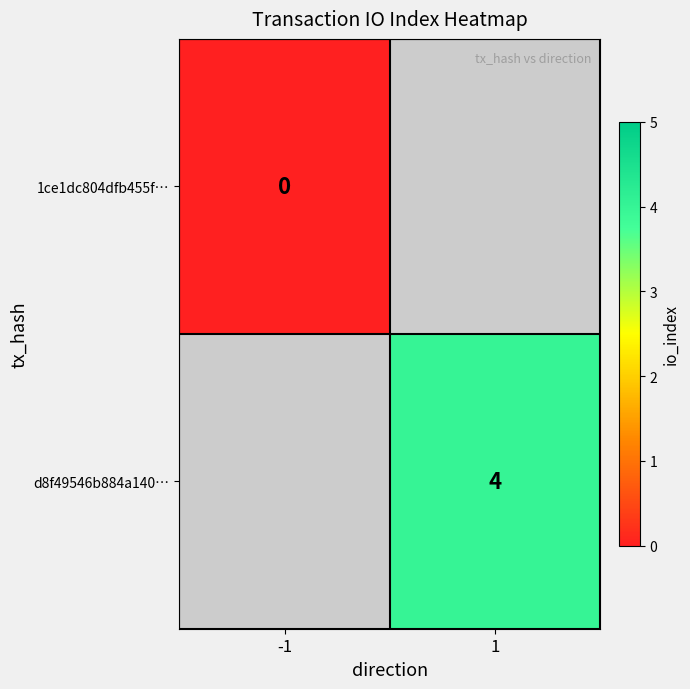

True or false: d8f49546b884a140… has a value of 7 at 1.

False